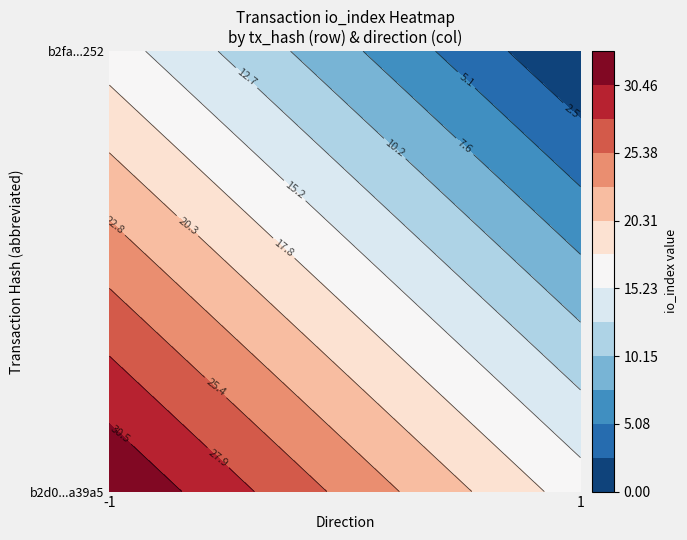

List the series in order of their overall mean, lowest first.

b2fa3664249938d68813e54d4709f989efa6252, b2d019948027935a3bd84bfcd54a58f993a39a5